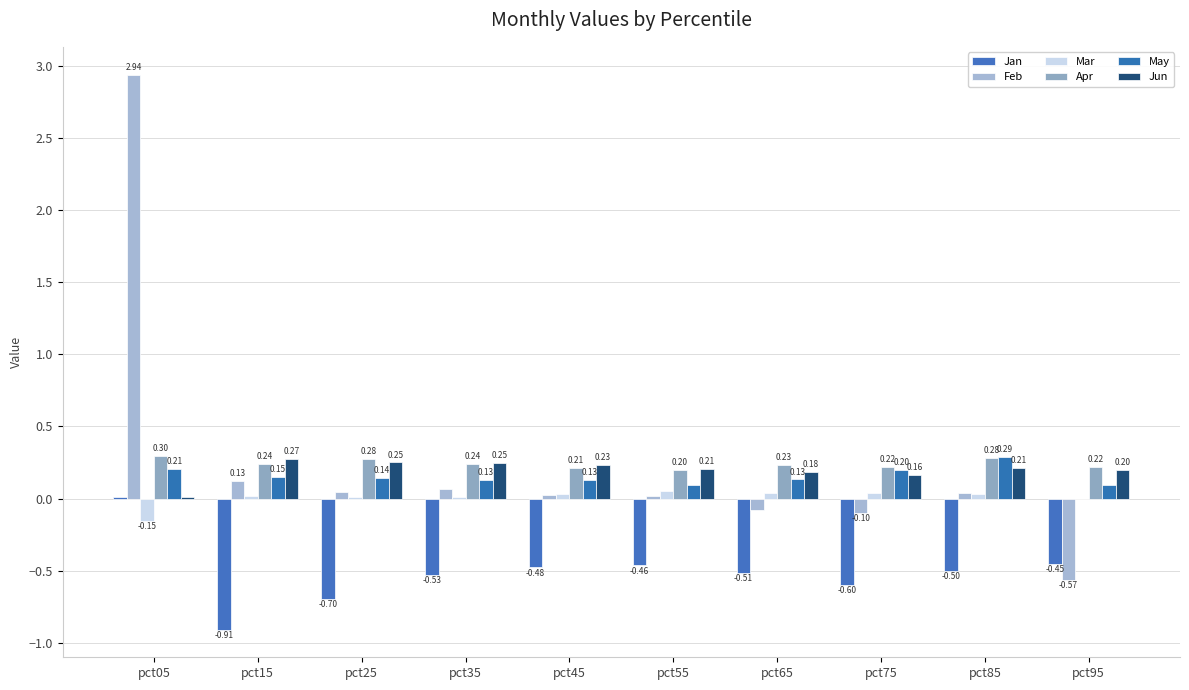

The Apr series shows 0.3 at pct05. True or false?

True